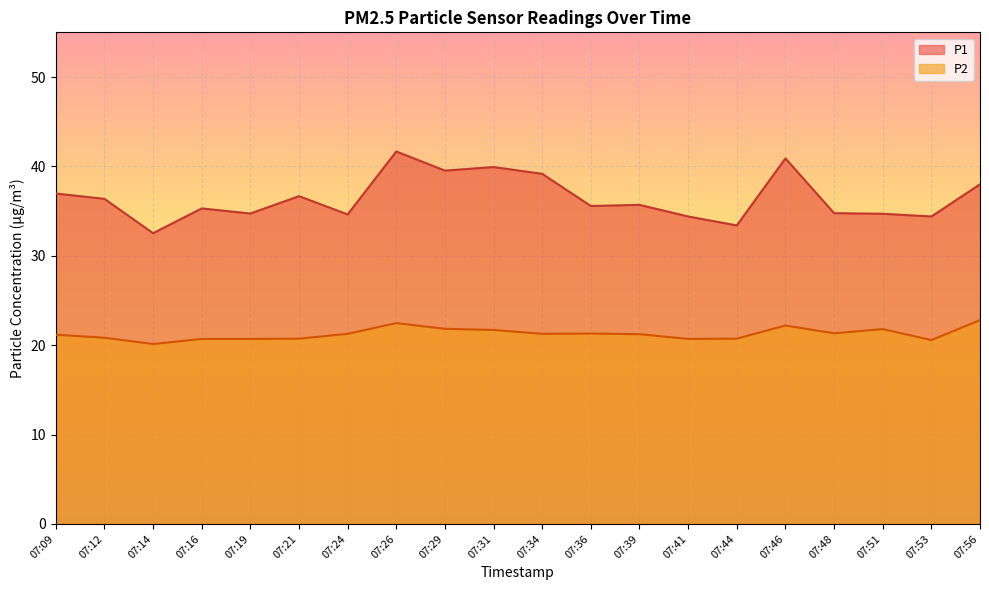

Where is the first local maximum for P1?

07:16